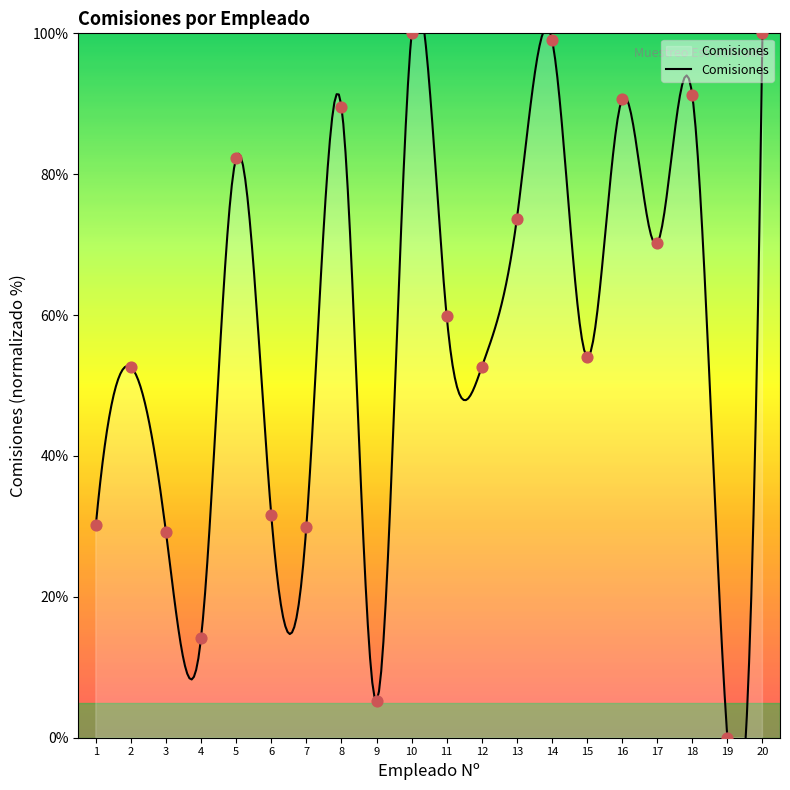

Which has a higher value, 17 or 3?

17